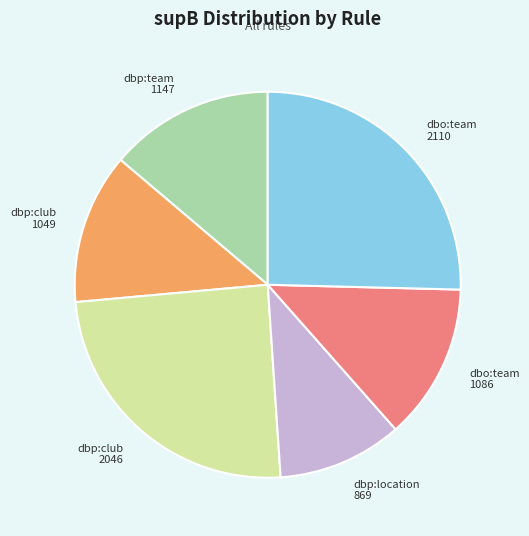

Approximately how many times larger is the value at dbp:club 1049 compared to dbo:team 2110?

0.5